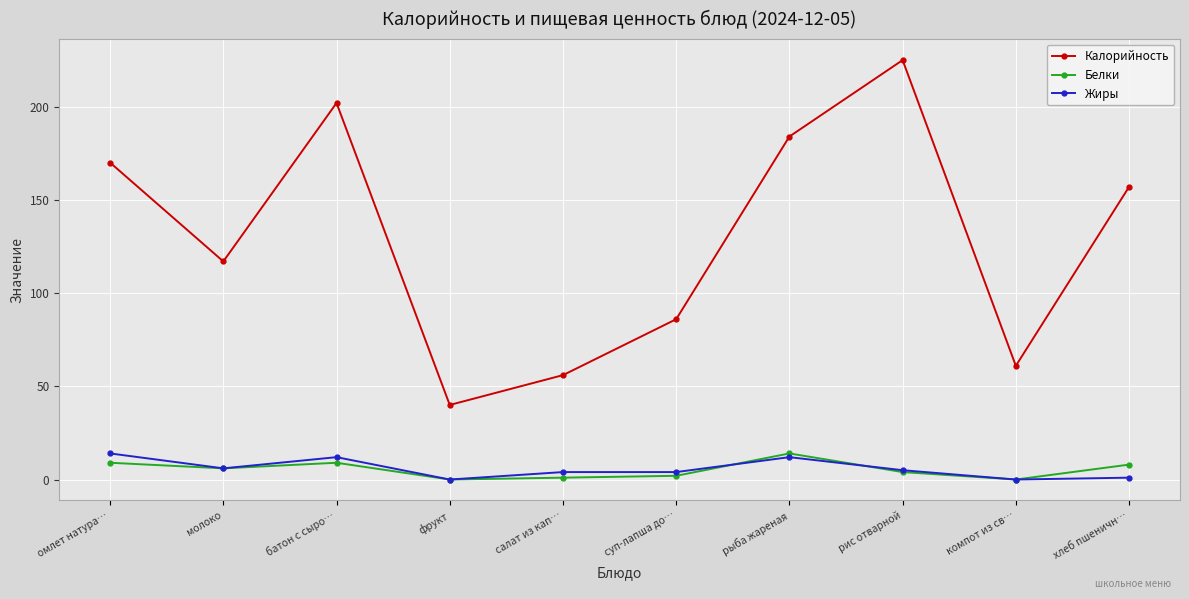

At which label does Белки first exceed 6?

омлет натура…